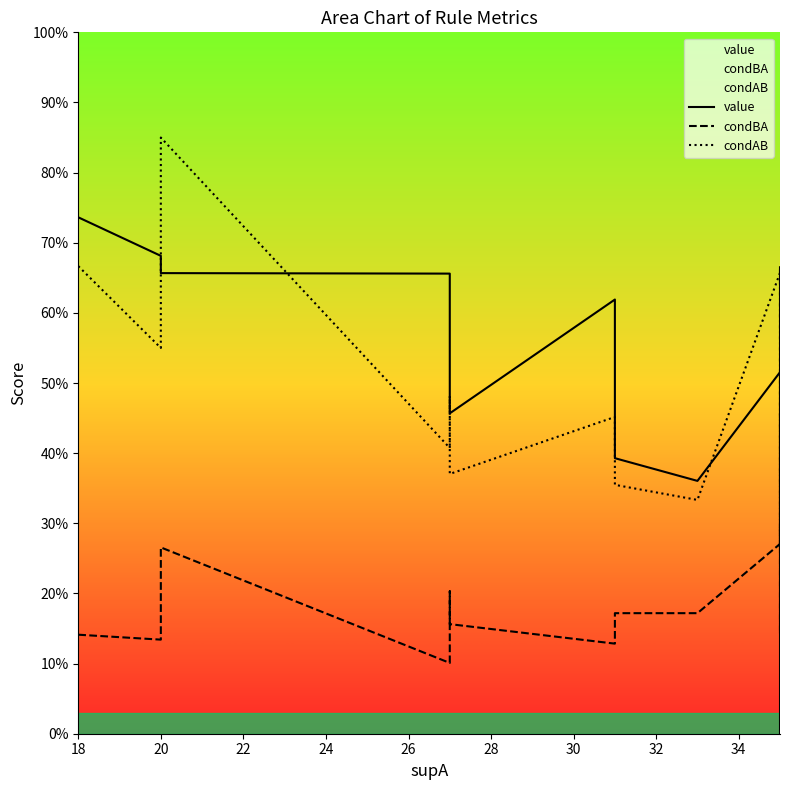

After their last crossing, which series has the higher values: condBA or condAB?

condAB